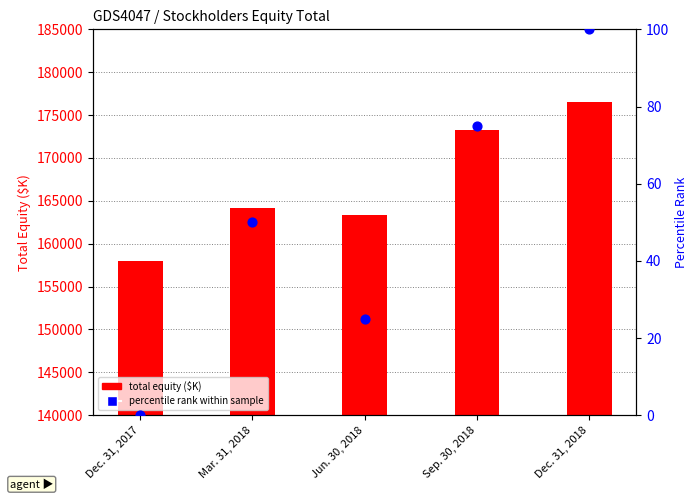

Which series has the largest total across all categories?

total equity ($K)